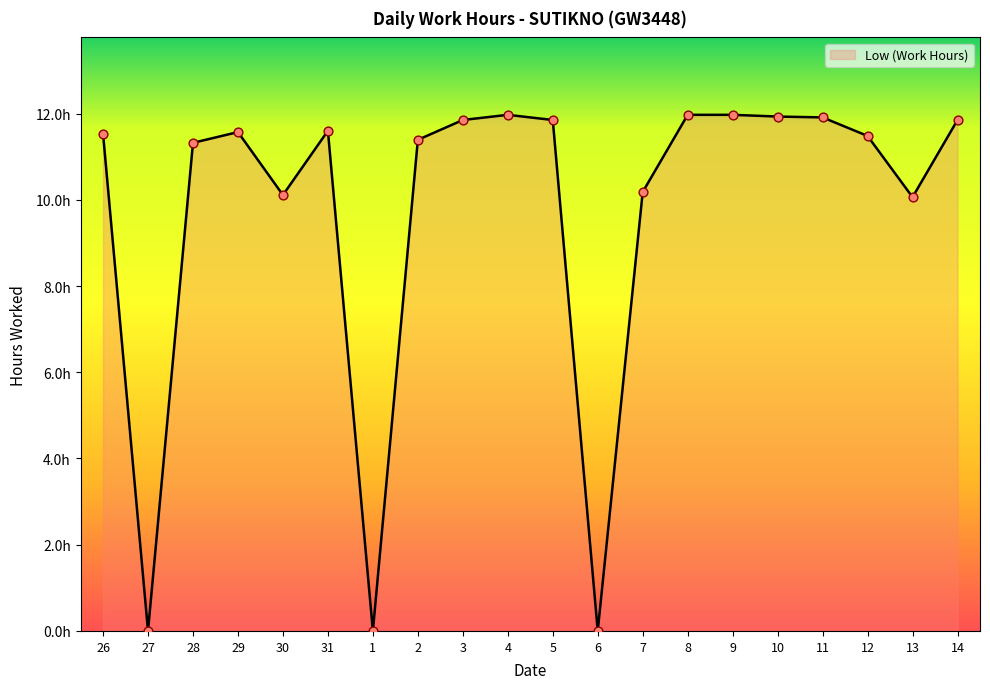

Is this an area chart (filled region under the line)?

Yes